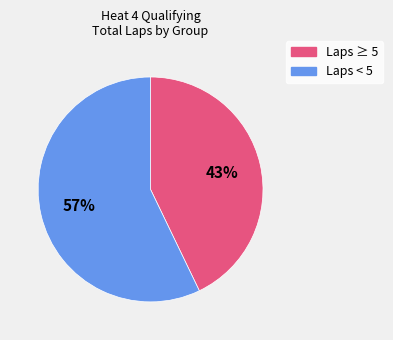

To the nearest percent, what is the difference between the largest and smallest slice percentages?

14%